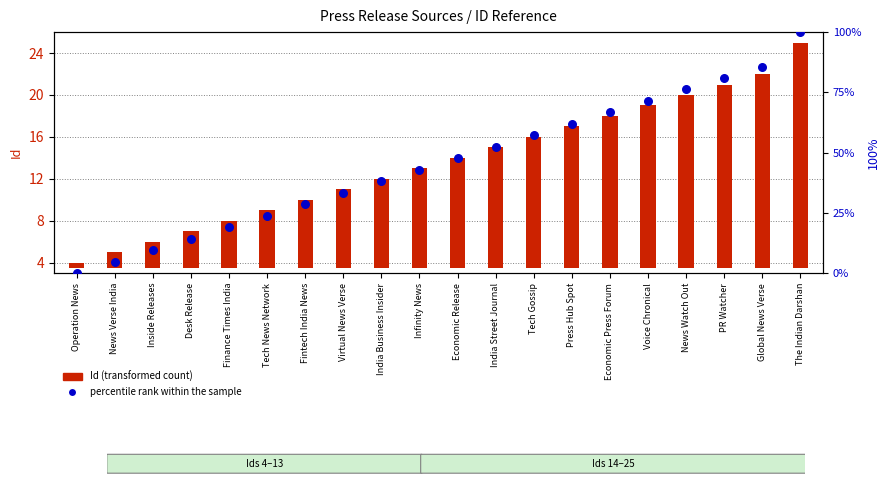

Which series reaches the maximum Y coordinate?

percentile rank within the sample